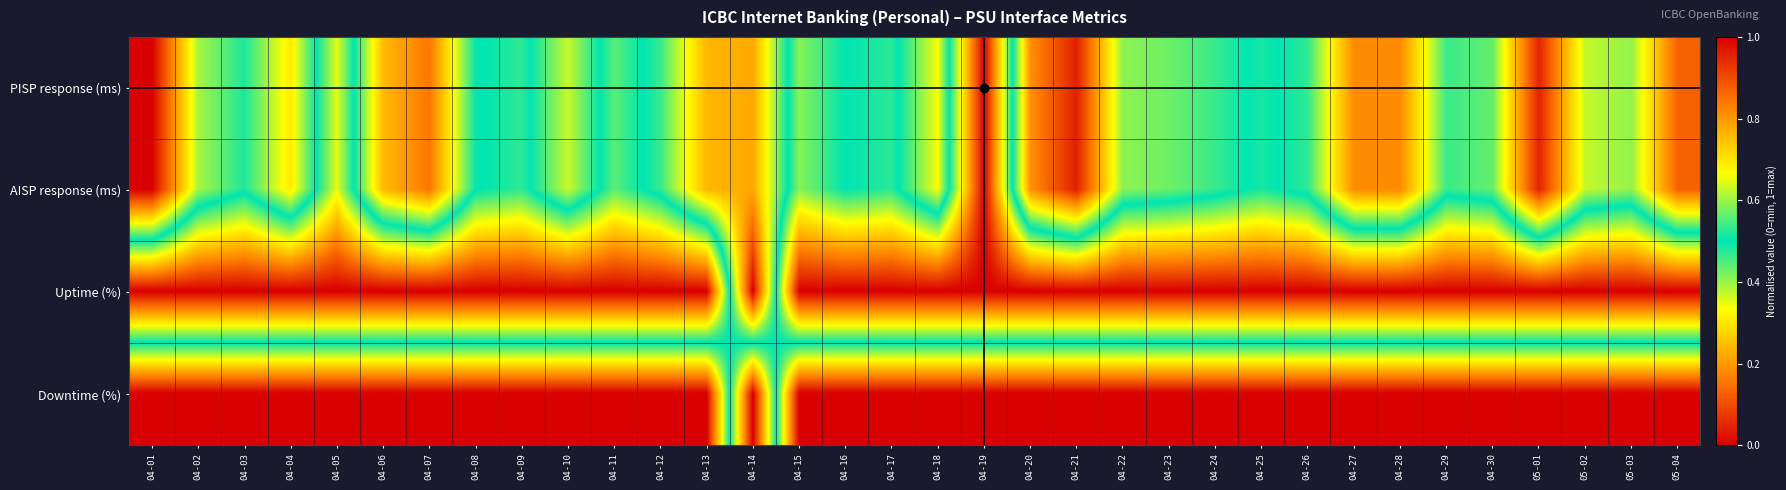

What is the spread (max minus min) of values at 05-03?

1.0